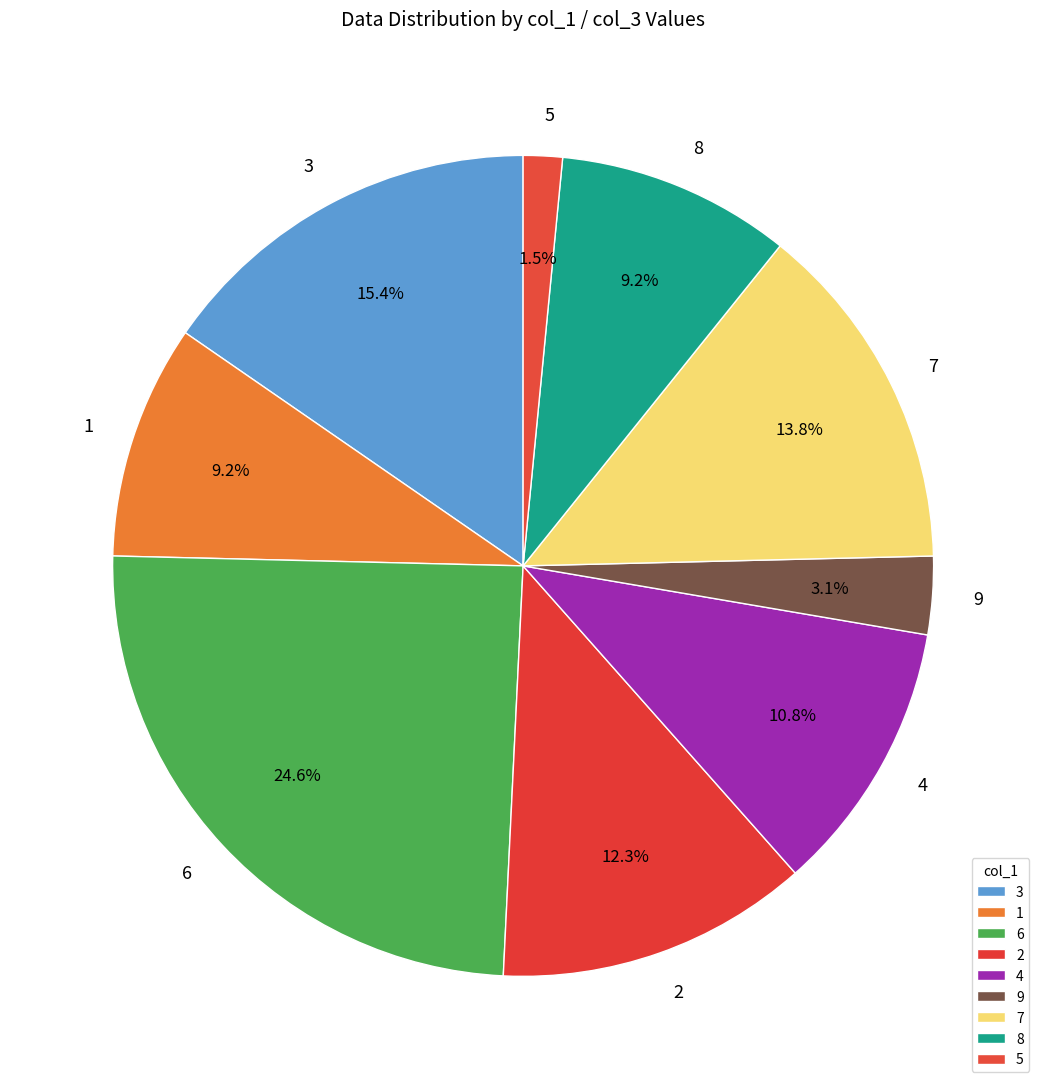

Between 9 and 3, which is larger?

3